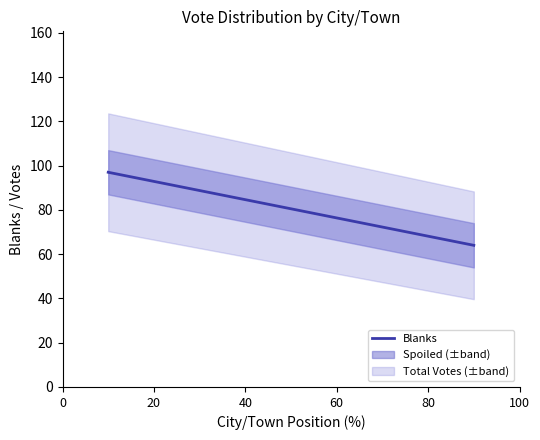

Does the chart have visible grid lines?

No